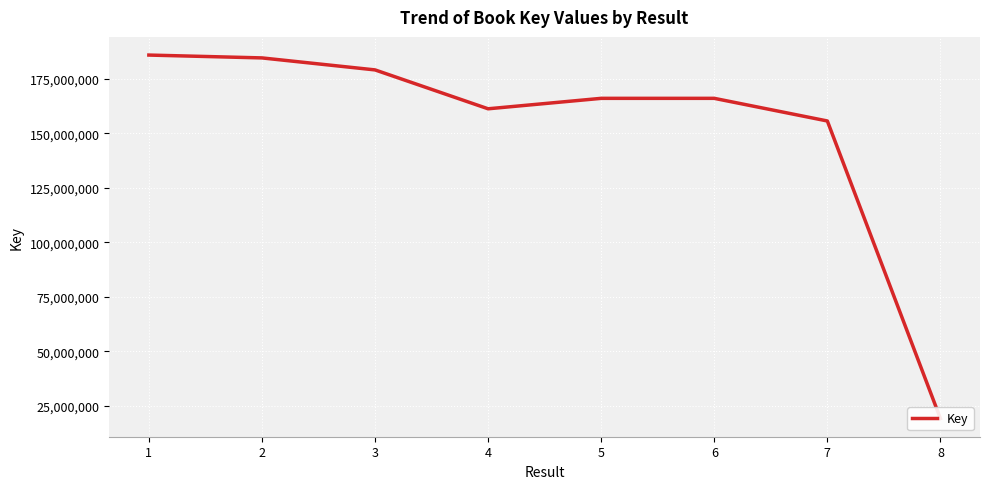

What is the difference between the maximum and minimum values?

166822550